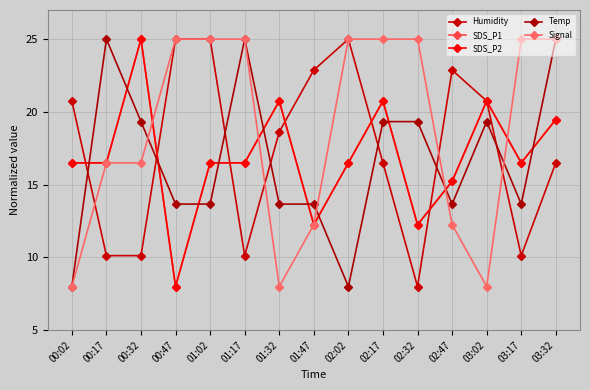

Is this an area chart (filled region under the line)?

No